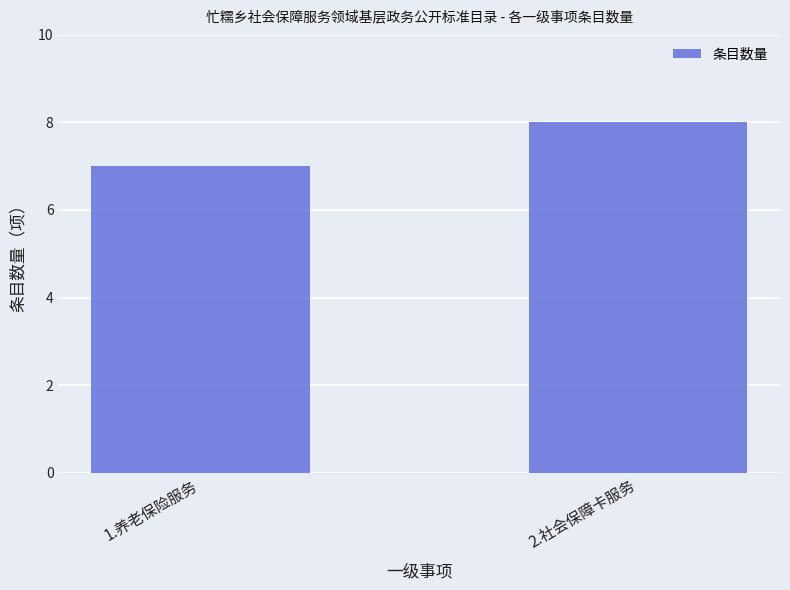

Is it true that the value at 1.养老保险服务 is 7?

True